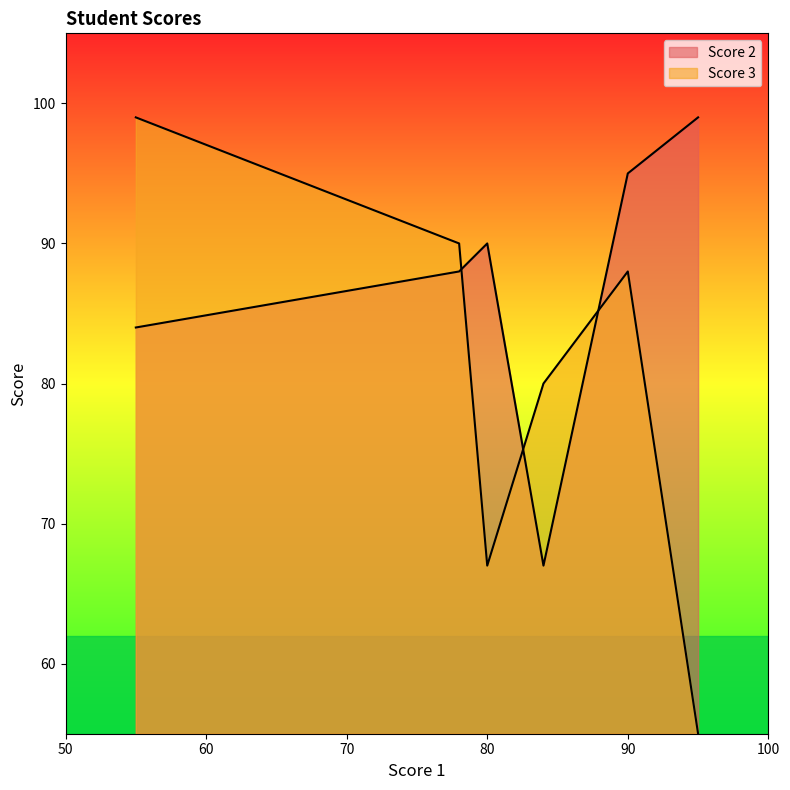

Which series has the largest total across all categories?

Score 2